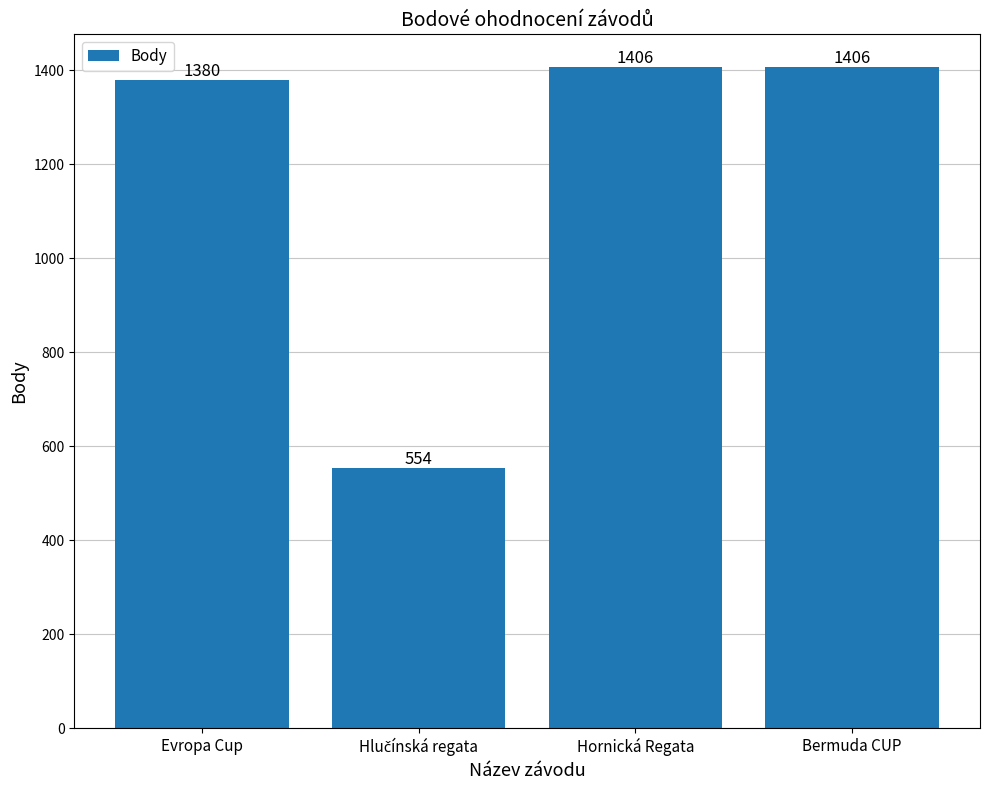

What is the change in value from Evropa Cup to Bermuda CUP?

+26